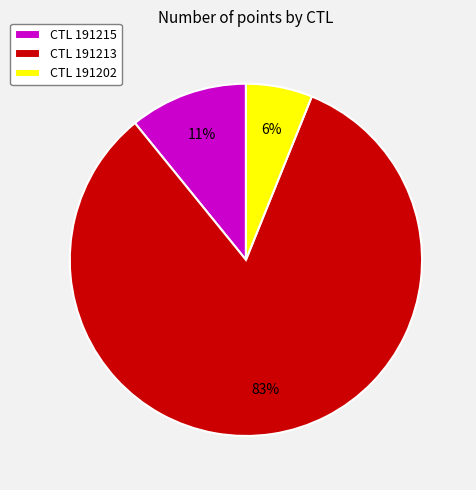

What percentage is the CTL 191215 slice, to the nearest percent?

11%